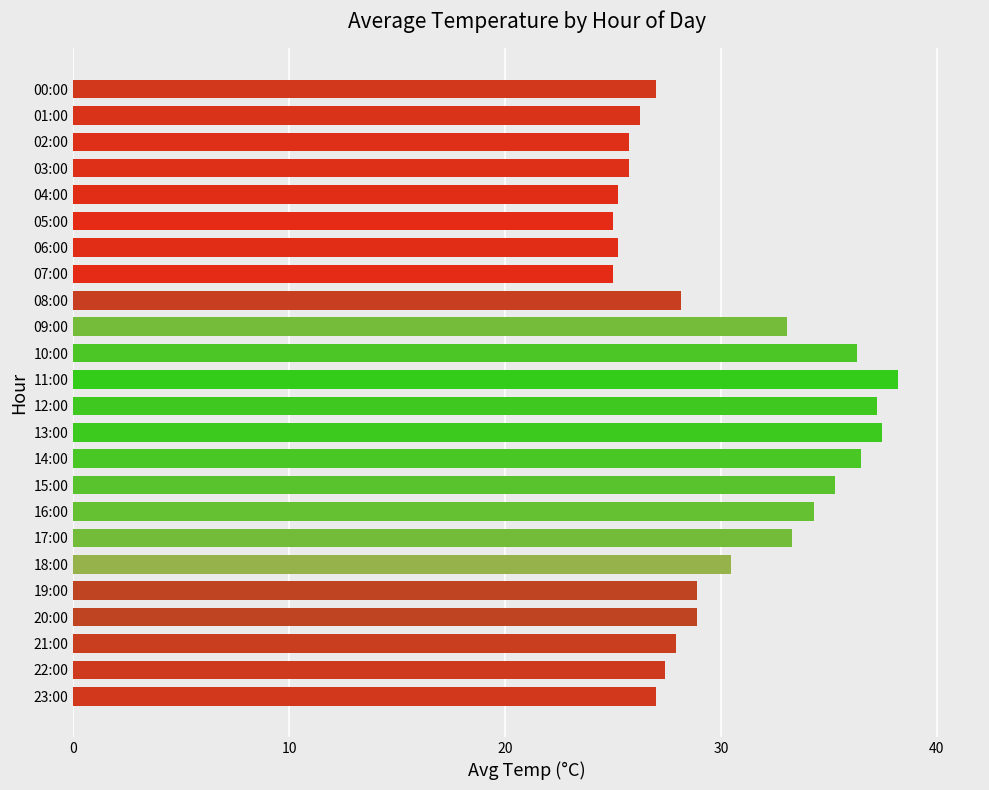

What is the greatest value displayed?

38.2